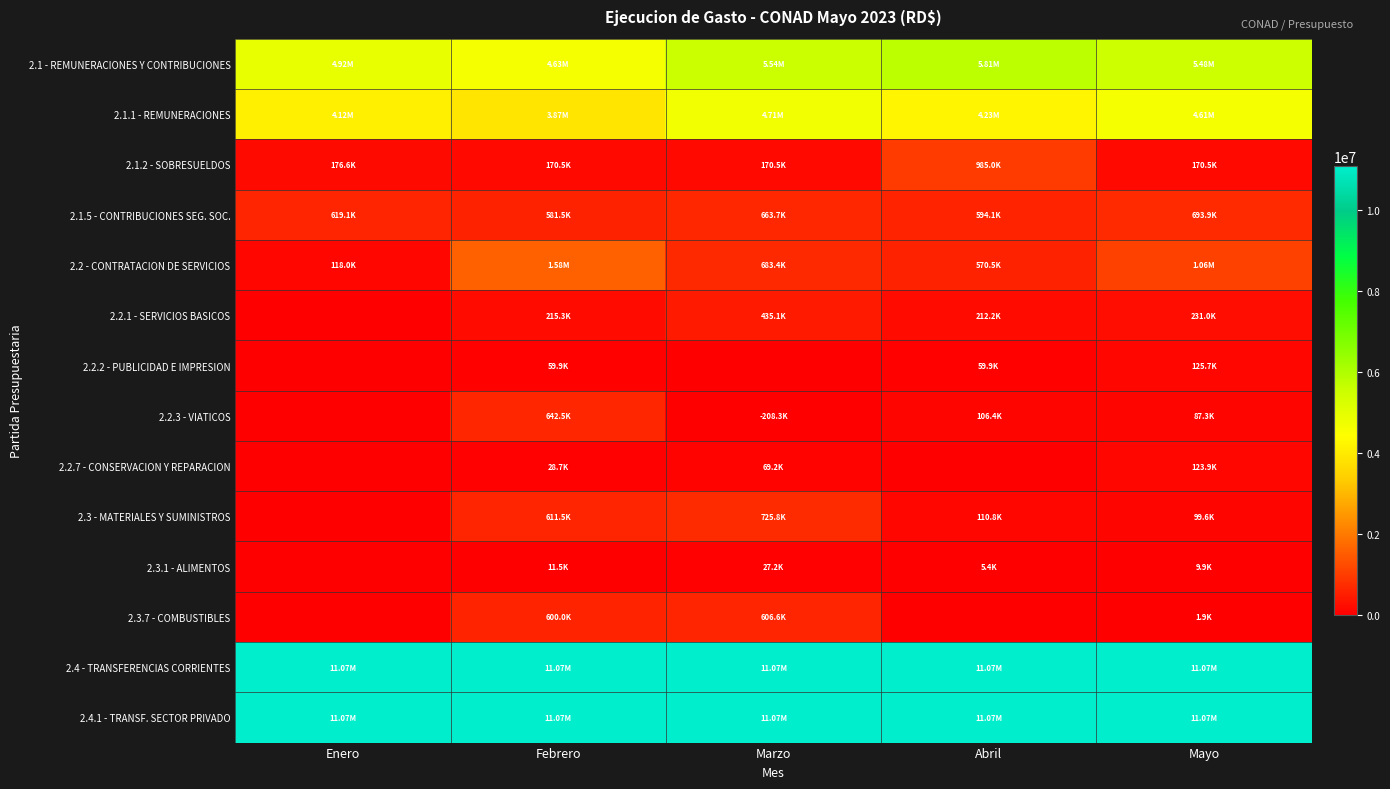

What is the difference between the highest and lowest values at Abril?

11069900.0